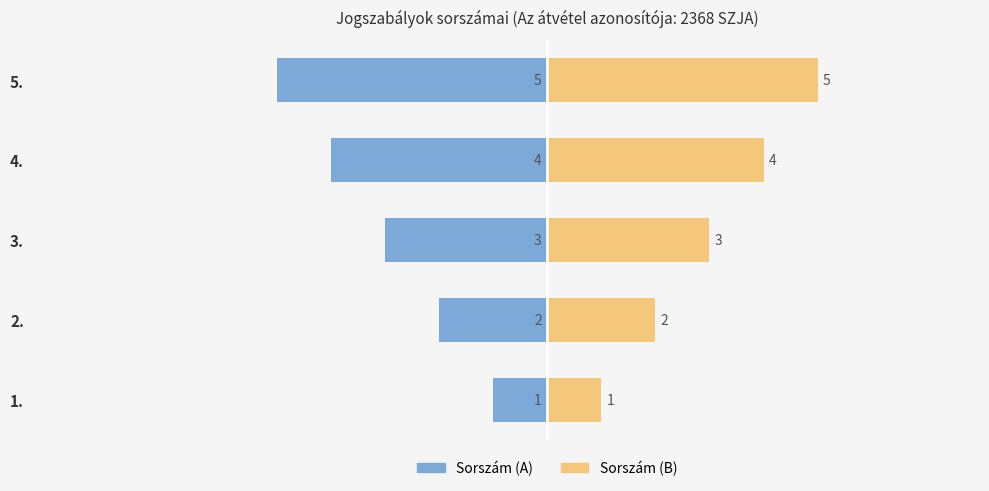

Rank the series by their average value, from lowest to highest.

Sorszám (A), Sorszám (B)